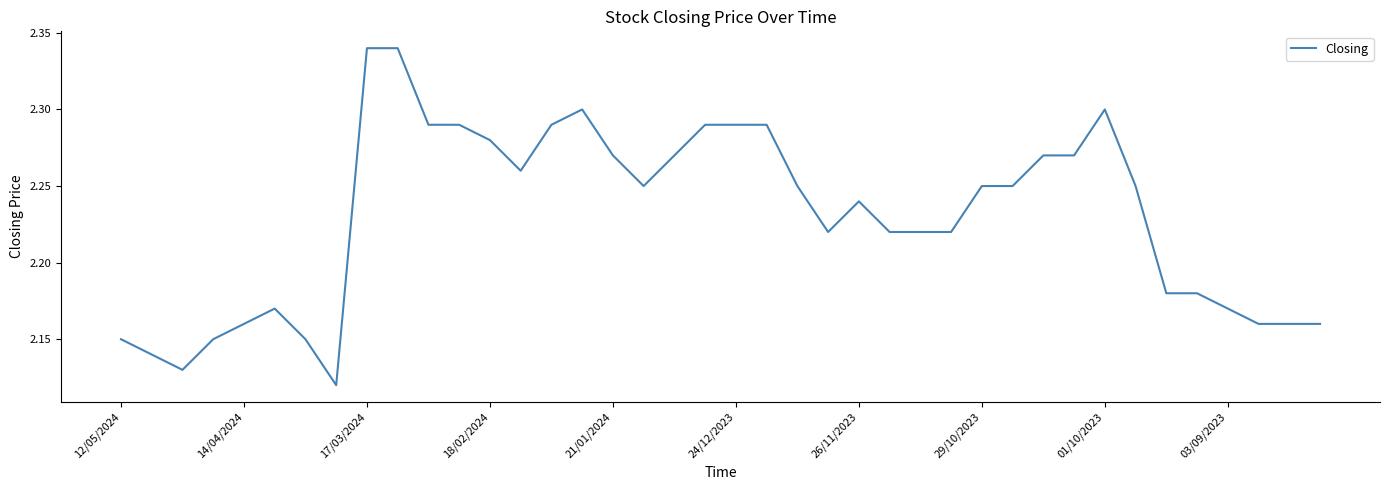

How many points are lower than both their immediate neighbors (excluding endpoints)?

5